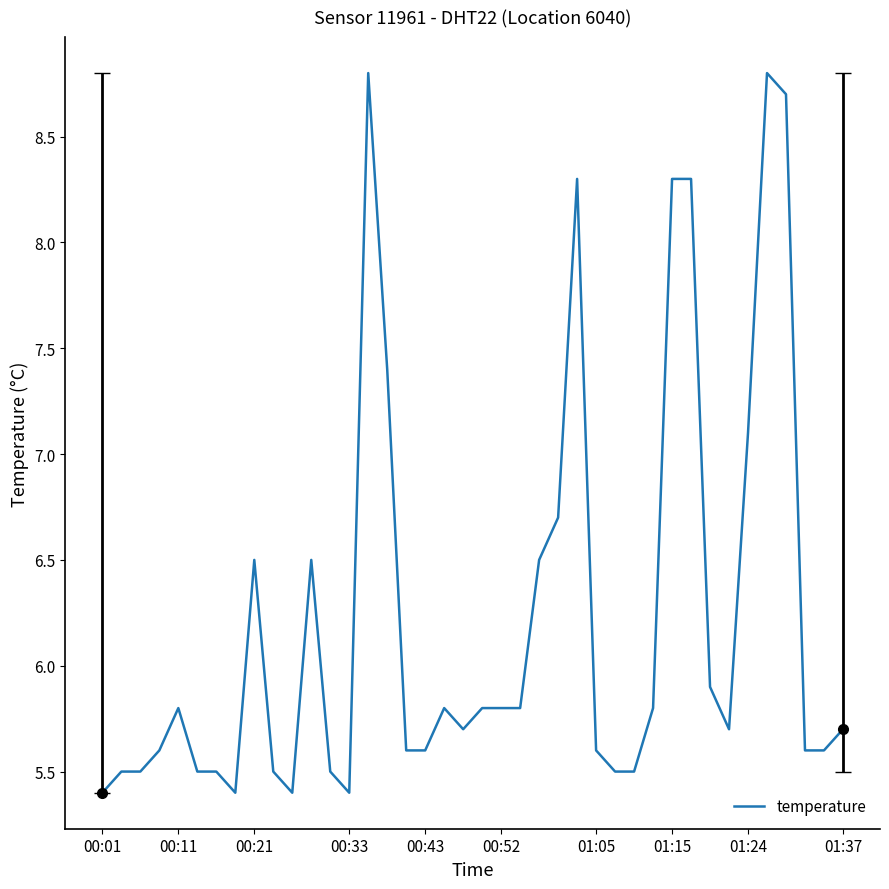

Is this an area chart (filled region under the line)?

No